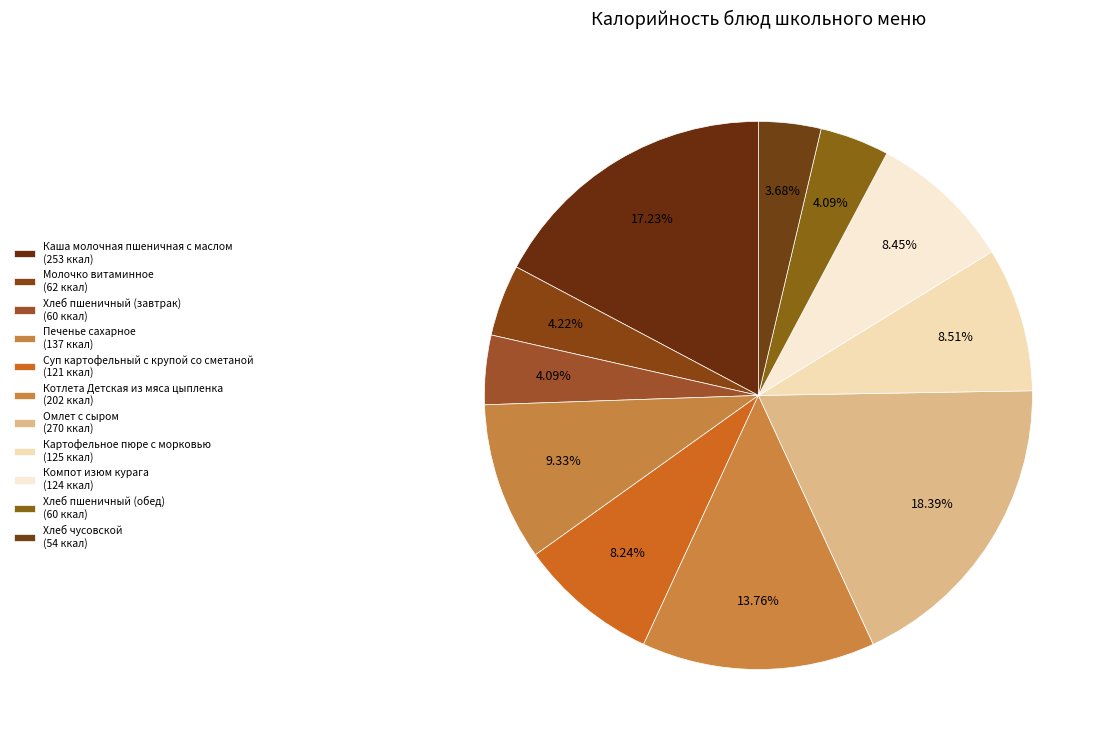

How many segments does this pie chart have?

11